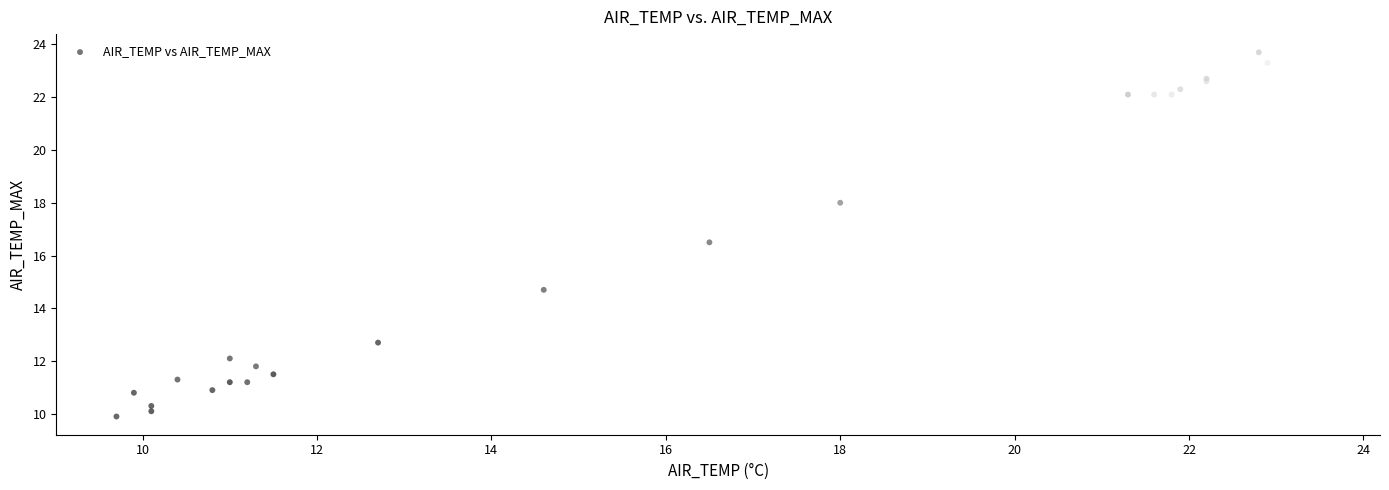

What Y value in the scatter plot is closest to 16?

16.5